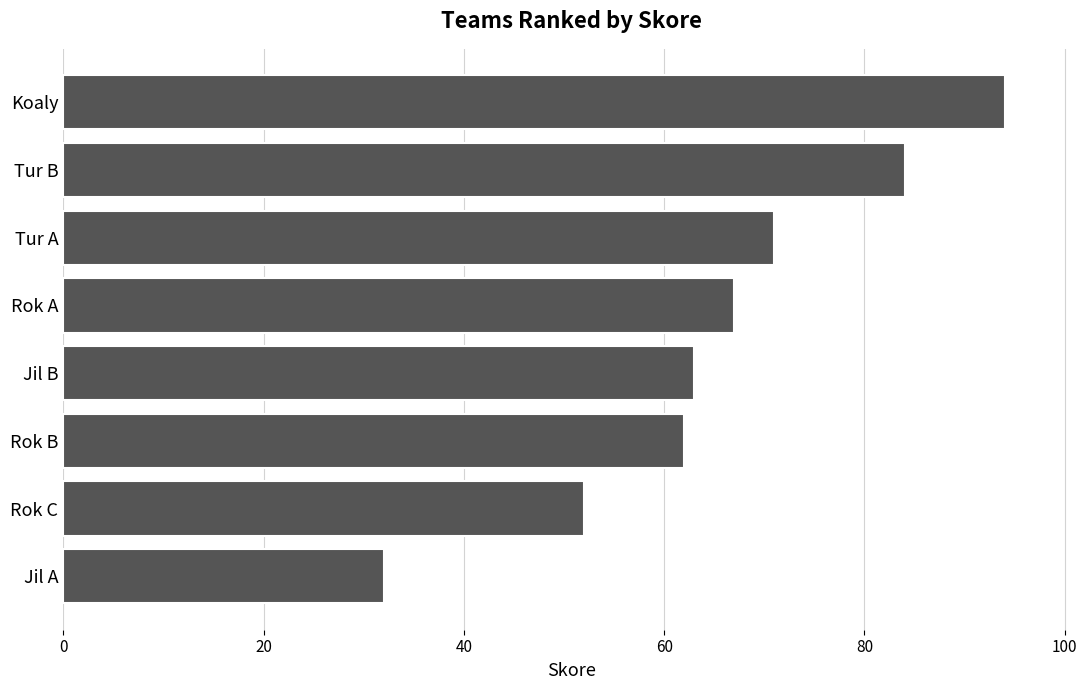

What is the difference between the maximum and minimum values?

62